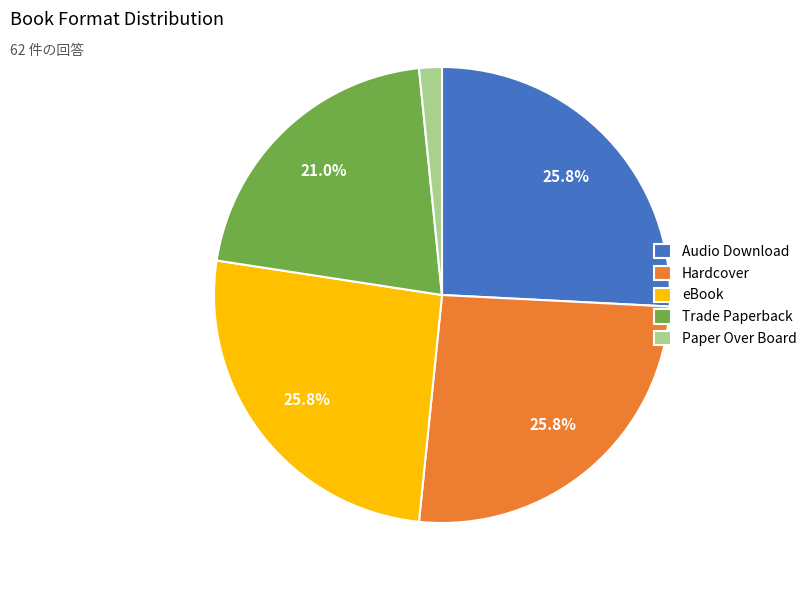

To the nearest percent, what percentage of the pie is Paper Over Board?

2%